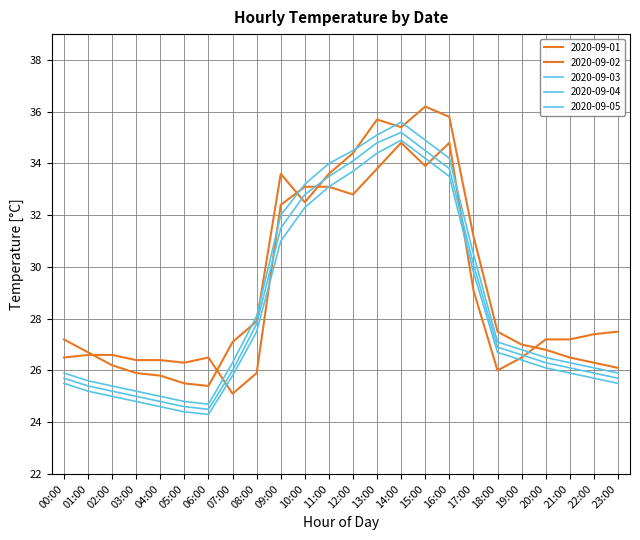

Does the chart display data point markers on the line(s)?

No